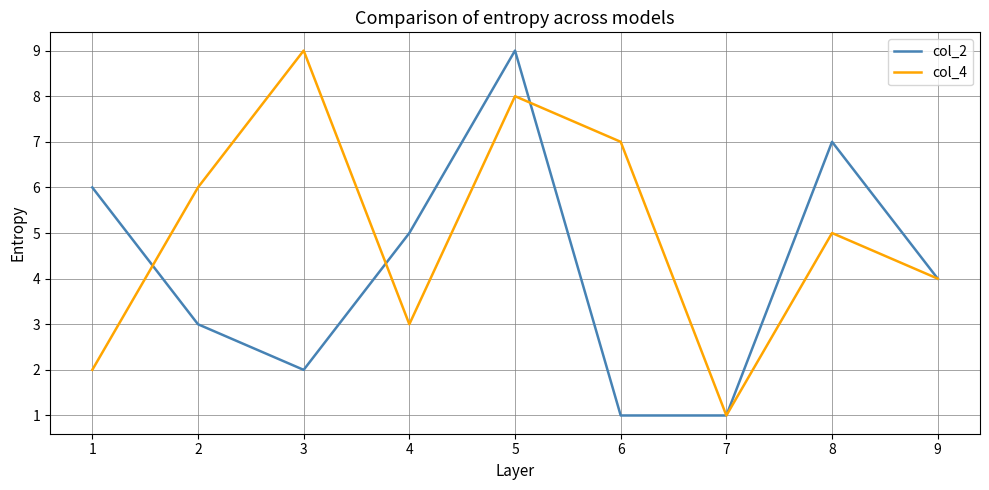

Where is col_4 nearest to the value 5?

8